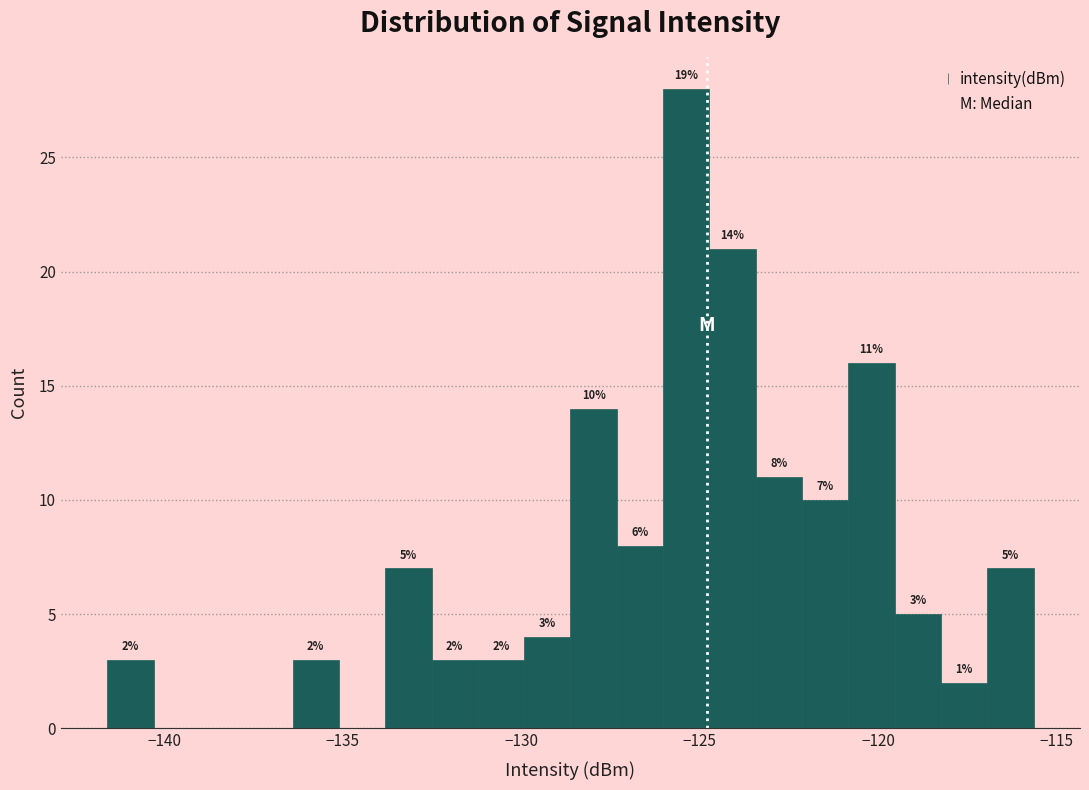

Around what value on the x-axis is the tallest bar? Give the approximate position of its centre, as read against the axis.

-125.5